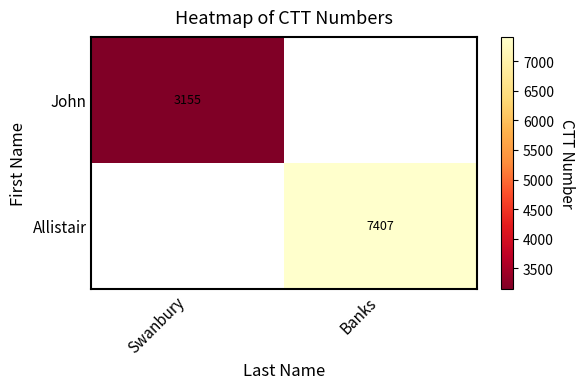

True or false: John has a value of 3155 at Swanbury.

True